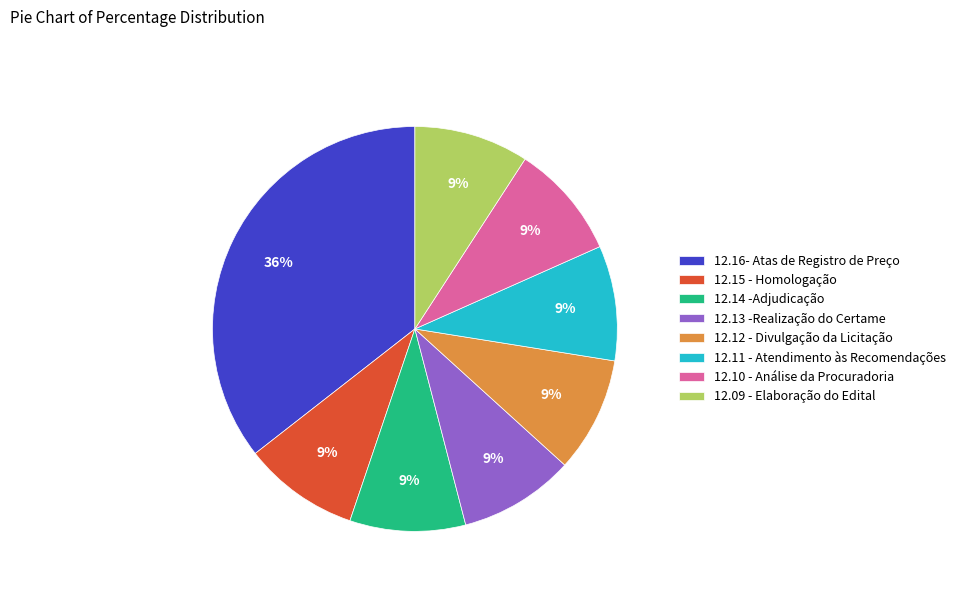

Is the sum of 12.10 - Análise da Procuradoria and 12.13 -Realização do Certame greater than half?

No